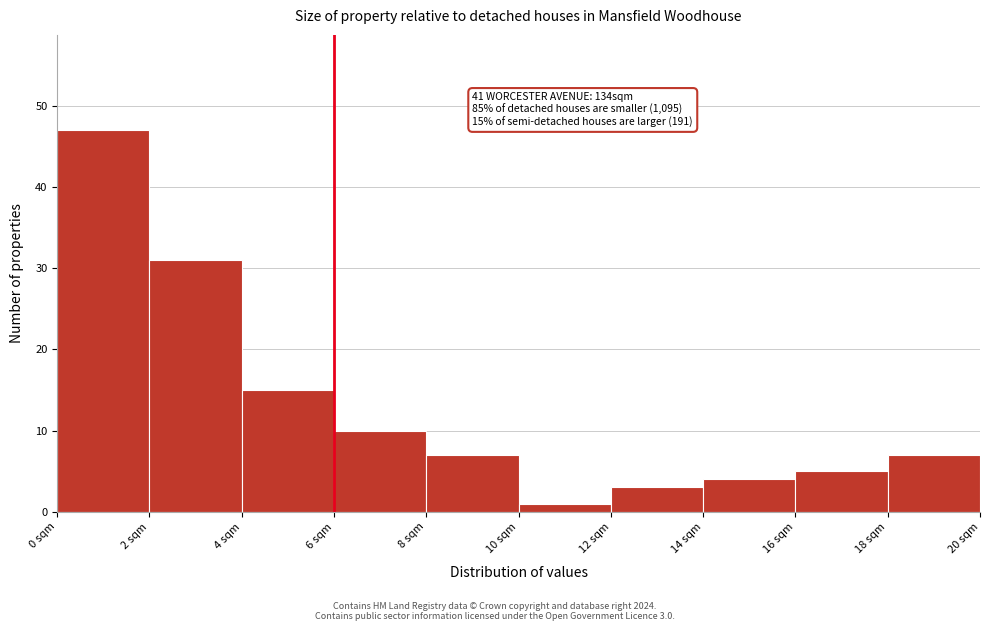

Over which range of the x-axis is the bar tallest?

0 to 2